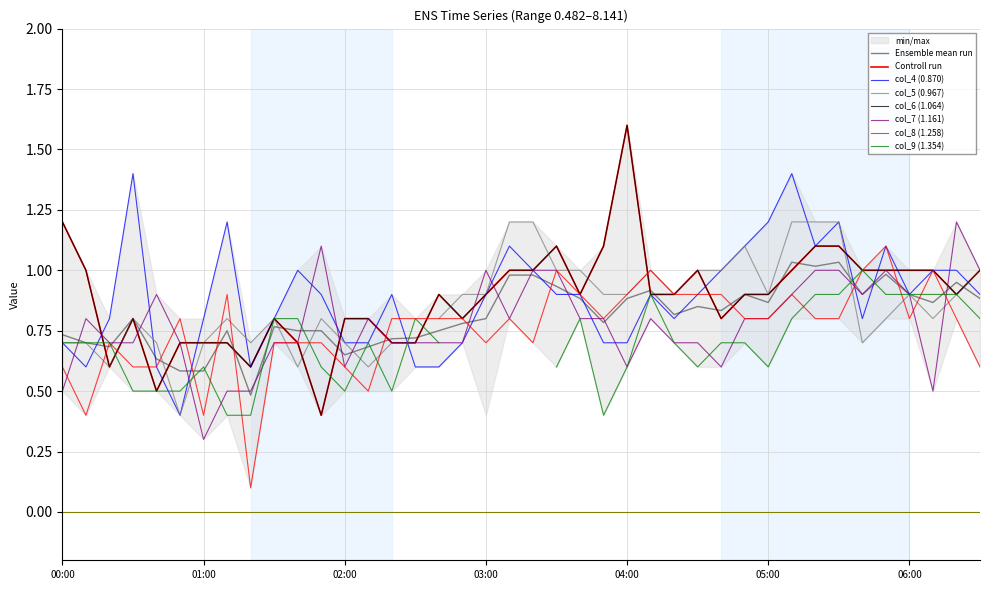

The col_4 (0.870) series shows 0.2 at 00:00. True or false?

False